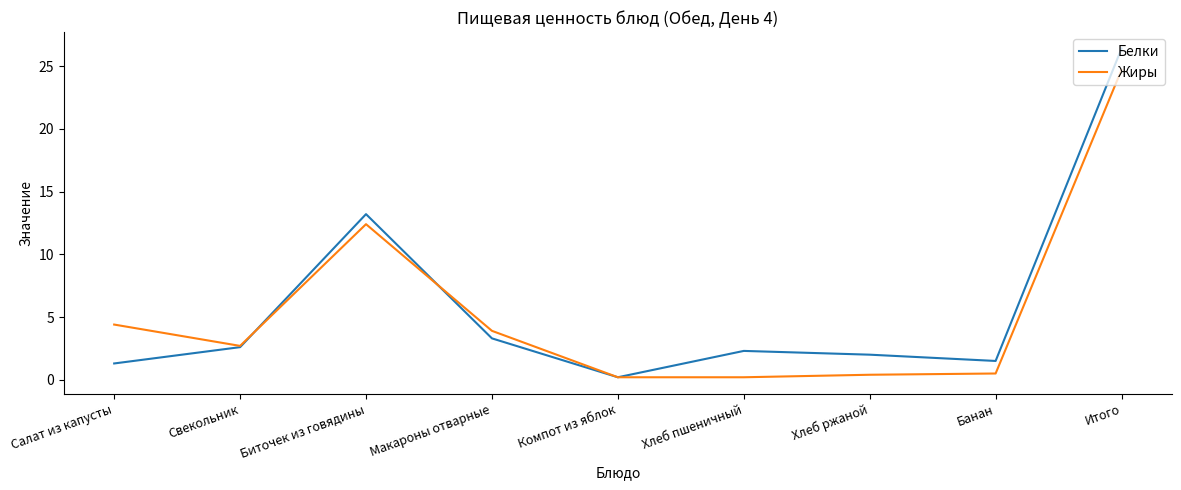

What is the sum of the Жиры values at Хлеб пшеничный and Компот из яблок?

0.4